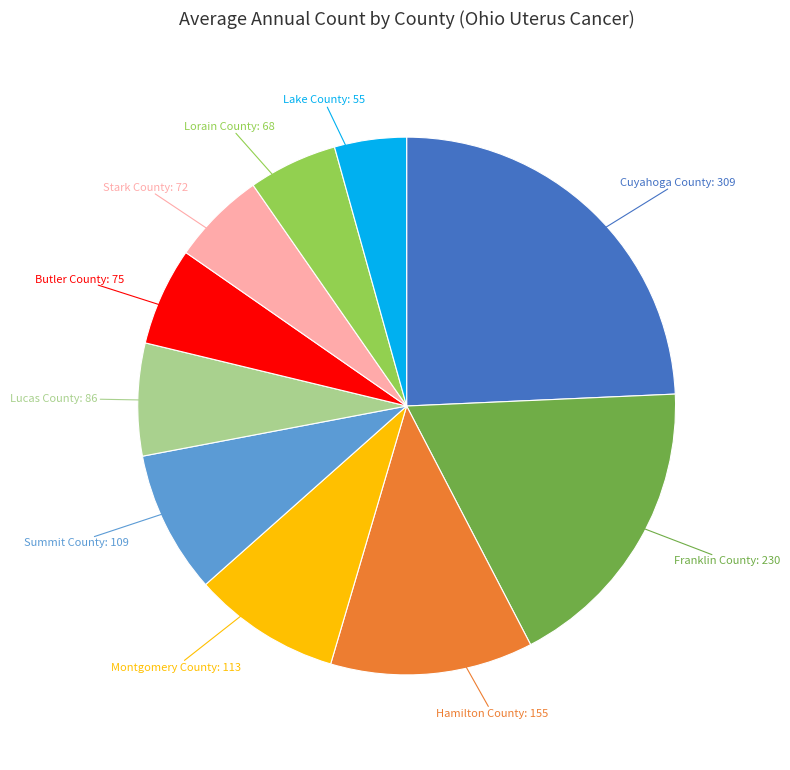

How many slices are in this pie chart?

10